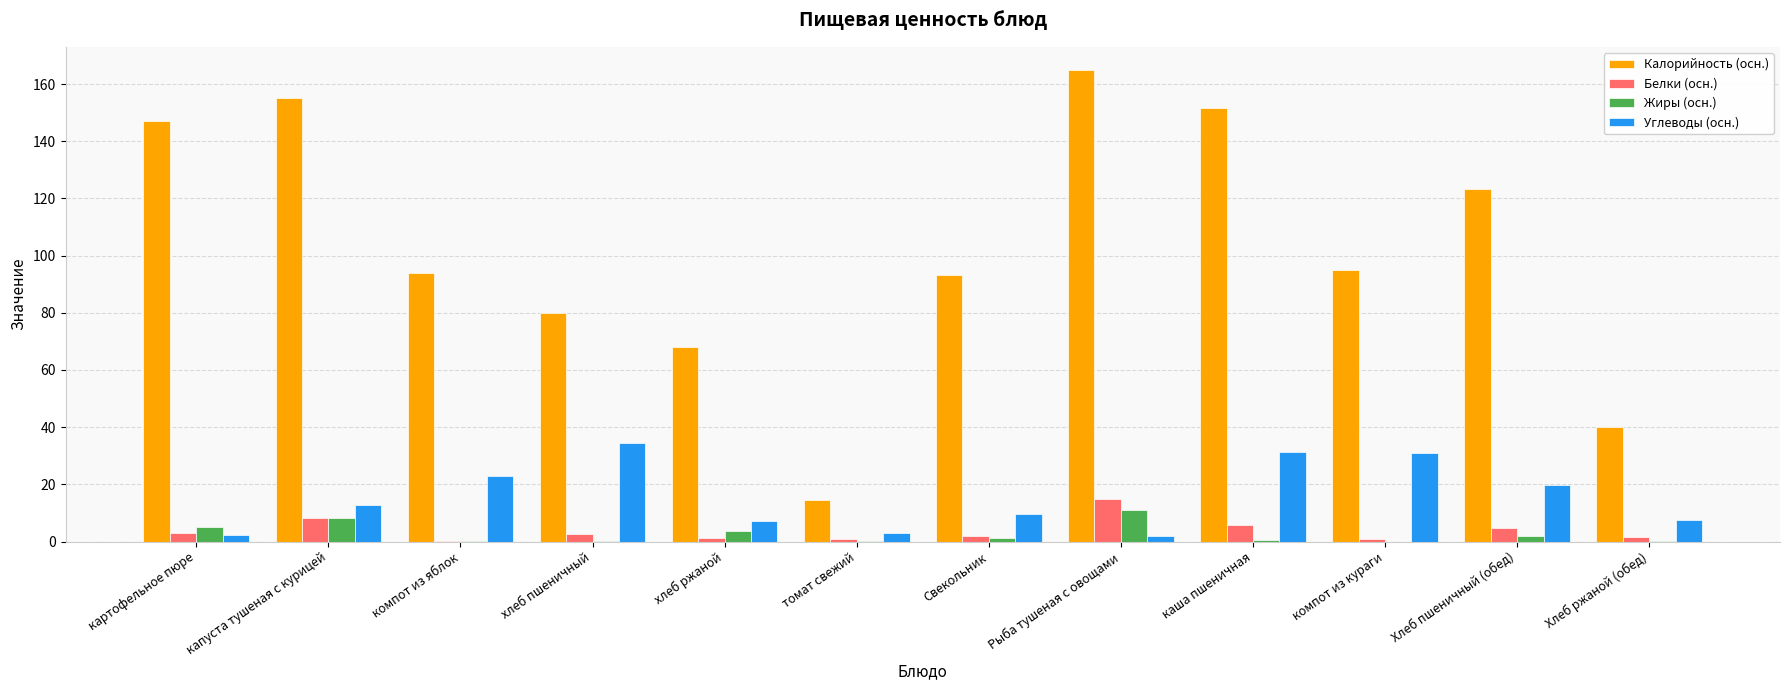

Is the value of Калорийность (осн.) at Хлеб ржаной (обед) greater than the value of Углеводы (осн.) at Хлеб ржаной (обед)?

Yes